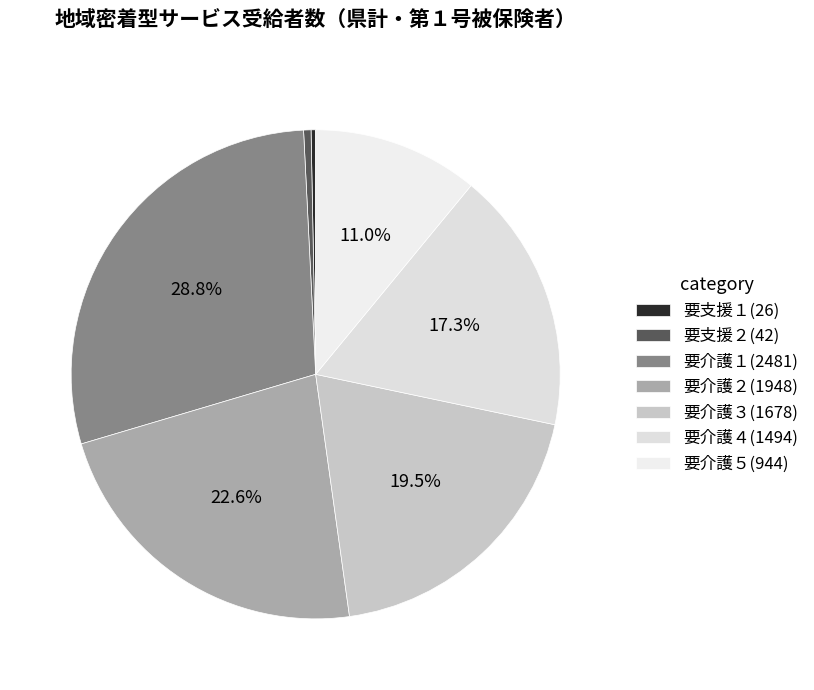

To the nearest percent, what is the combined percentage of 要介護２ and 要介護１?

51%